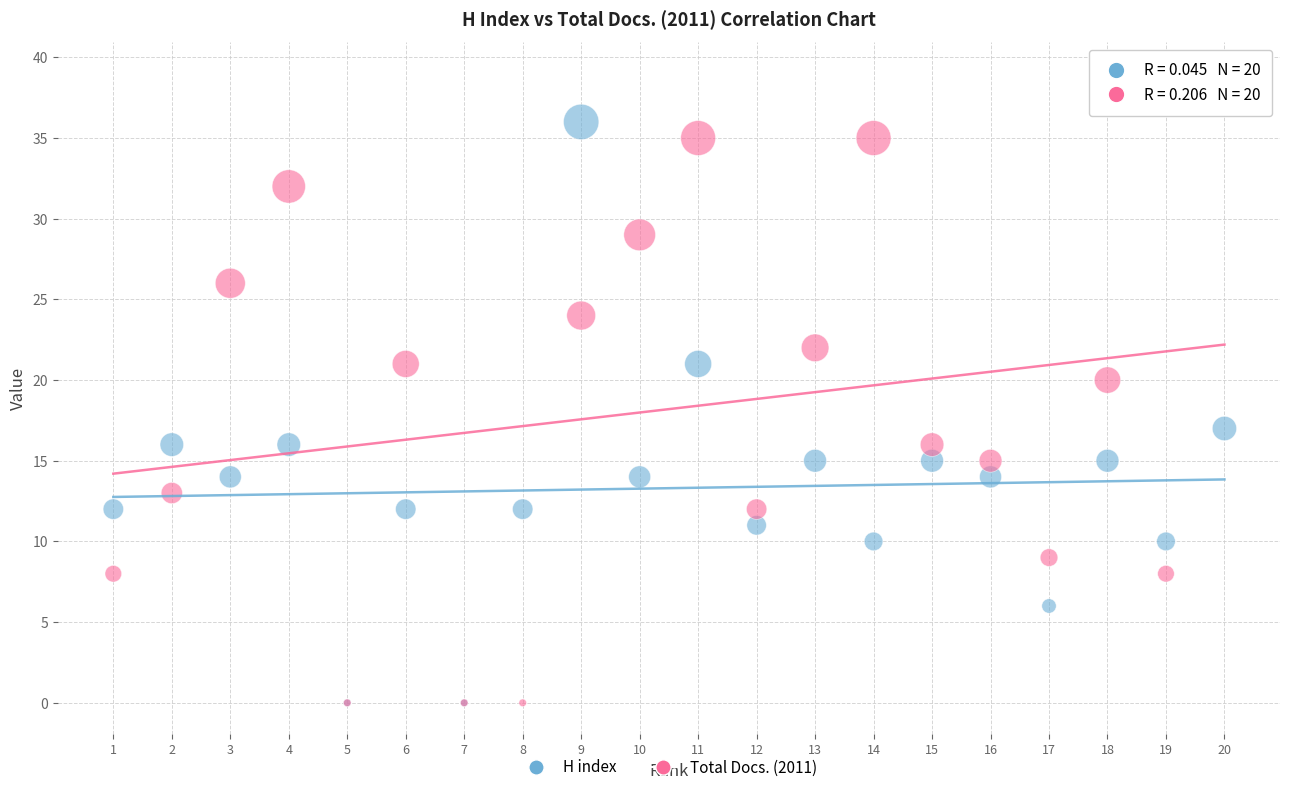

In the H index series, what Y value is closest to 18?

17